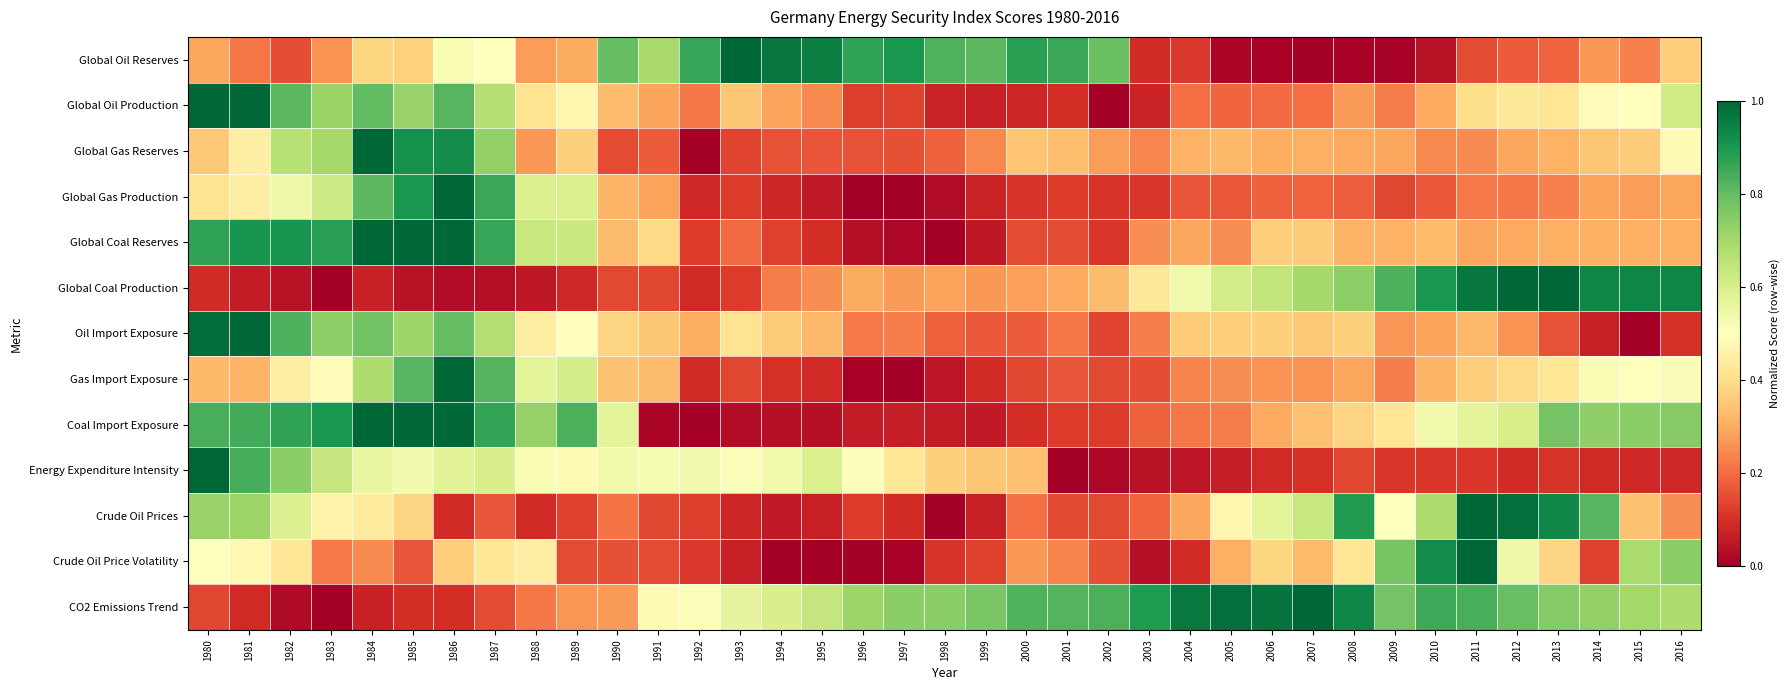

Which series has the largest range (max minus min)?

Global Oil Reserves